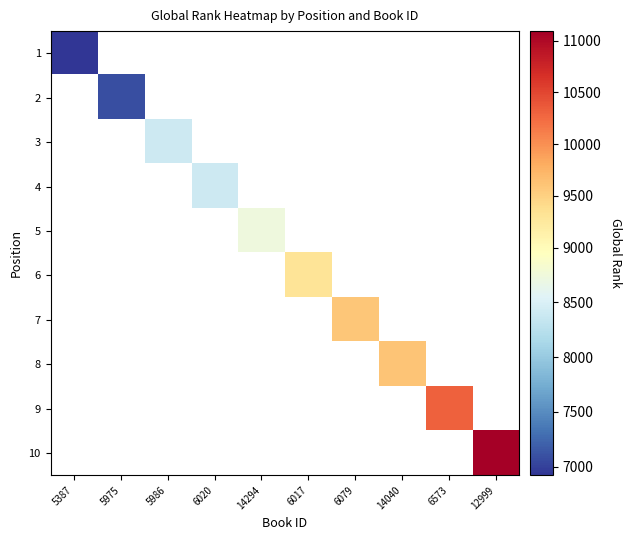

Is the value of 3 at 14040 greater than the value of 7 at 6017?

No